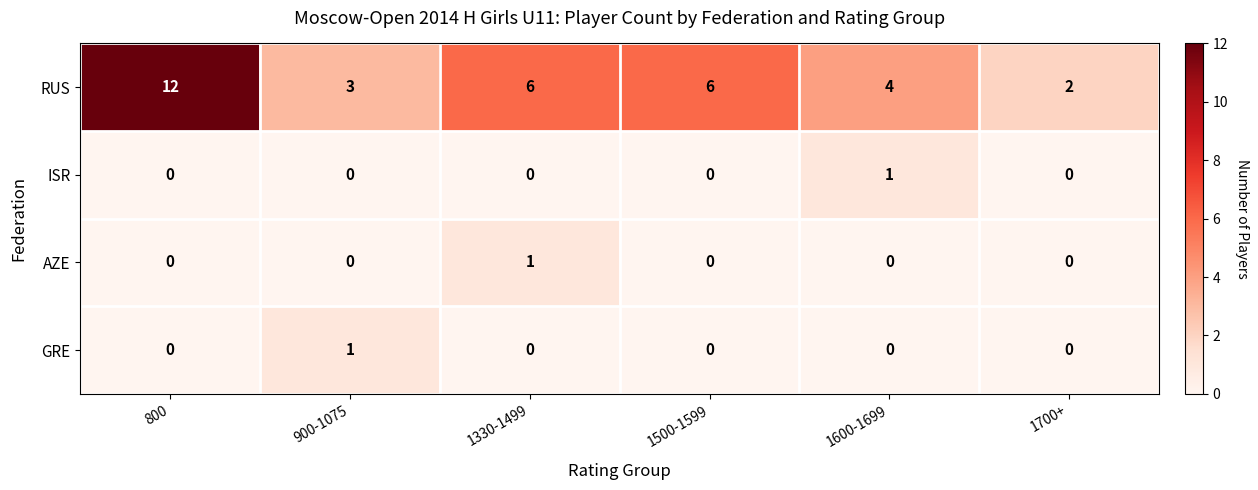

Reading left to right, list all the values displayed in this chart.

RUS: 12	3	6	6	4	2
ISR: 0	0	0	0	1	0
AZE: 0	0	1	0	0	0
GRE: 0	1	0	0	0	0